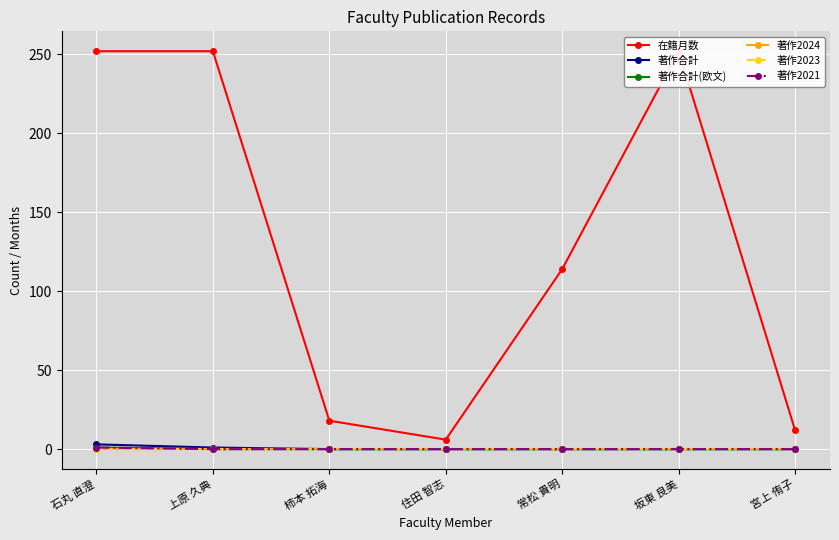

Which series has the widest spread of values?

在籍月数